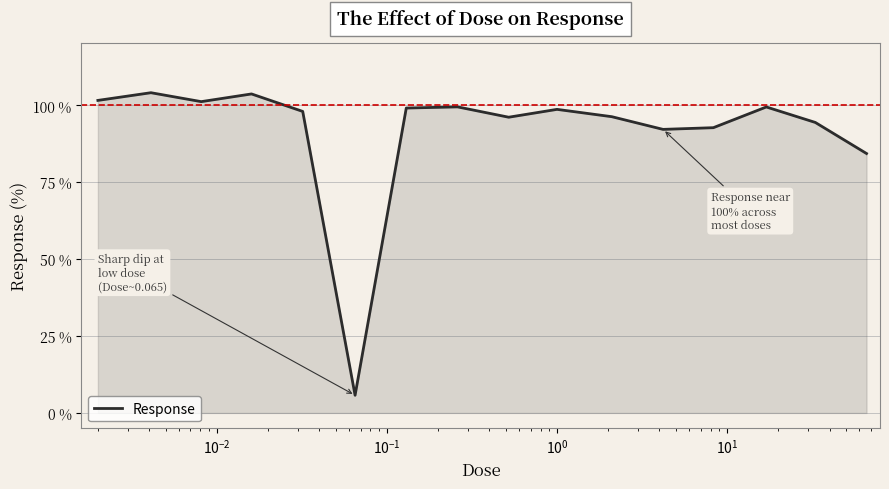

What is the difference between the maximum and minimum values?

98.3